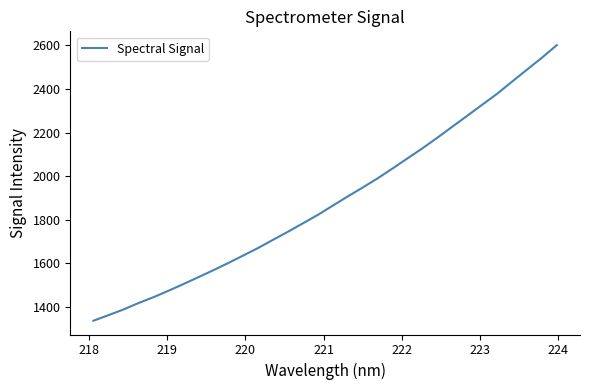

What is the maximum value shown in the chart?

2601.8